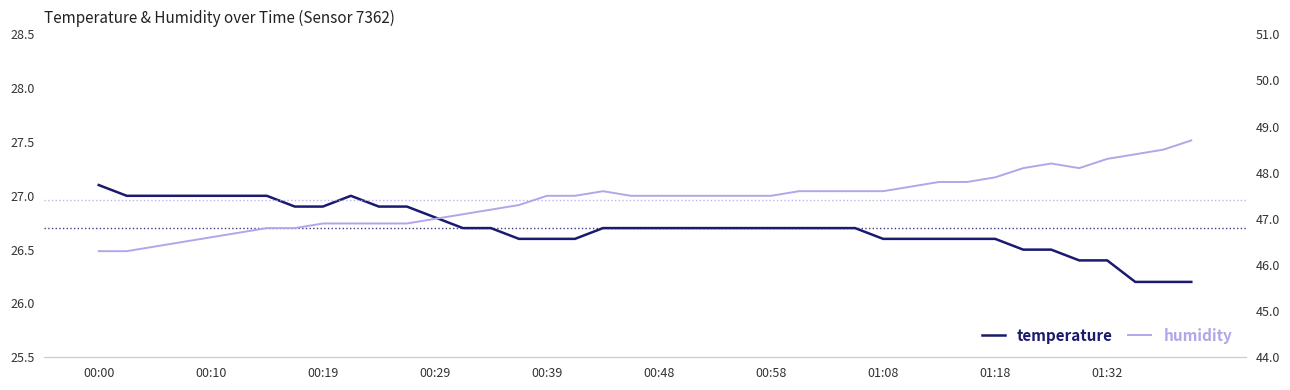

What is the average value of the humidity series?

47.4